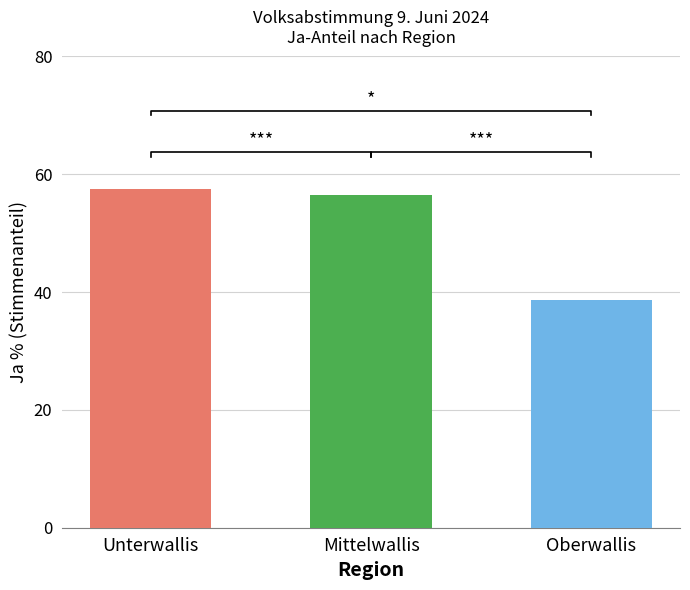

What is the sum of the Mittelwallis values at Ja % and Nein %?

100.0